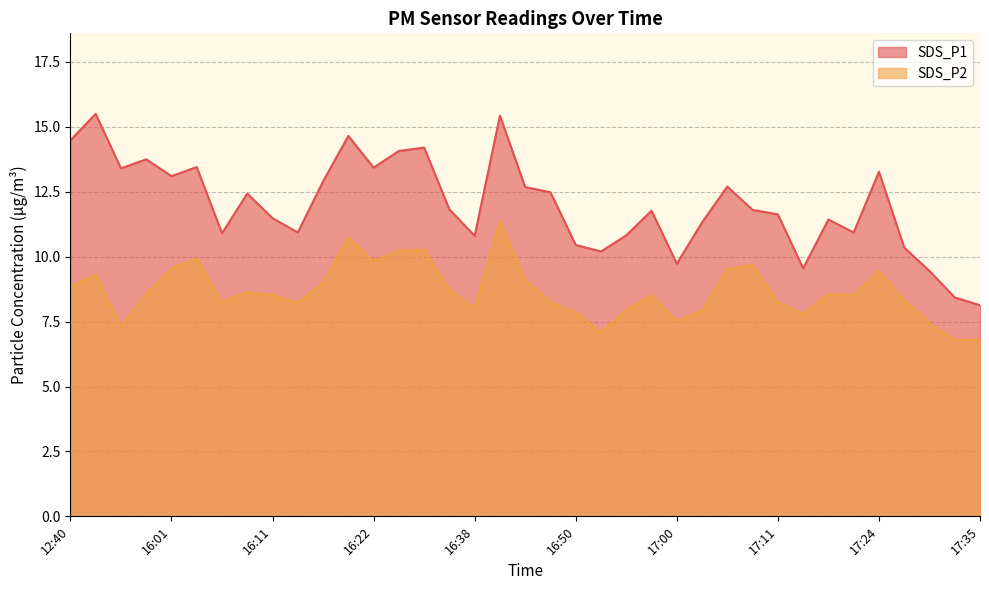

Rank the series at 17:30 from highest to lowest value.

SDS_P1, SDS_P2